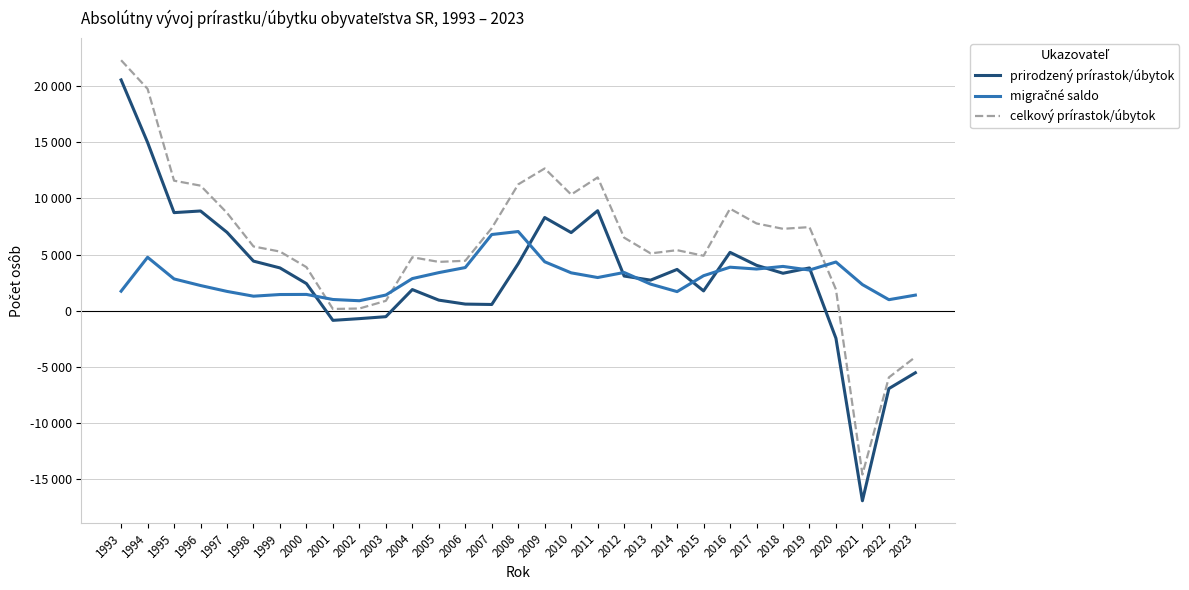

Does the chart have visible grid lines?

Yes